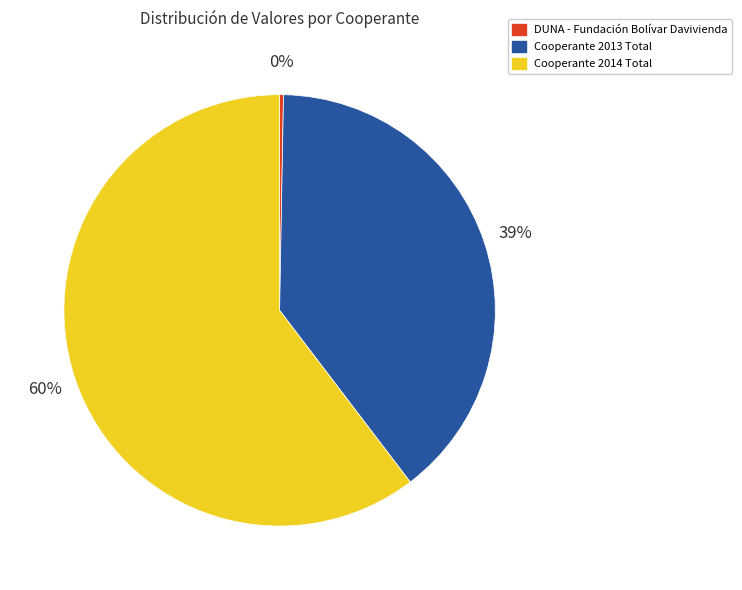

How many segments does this pie chart have?

3